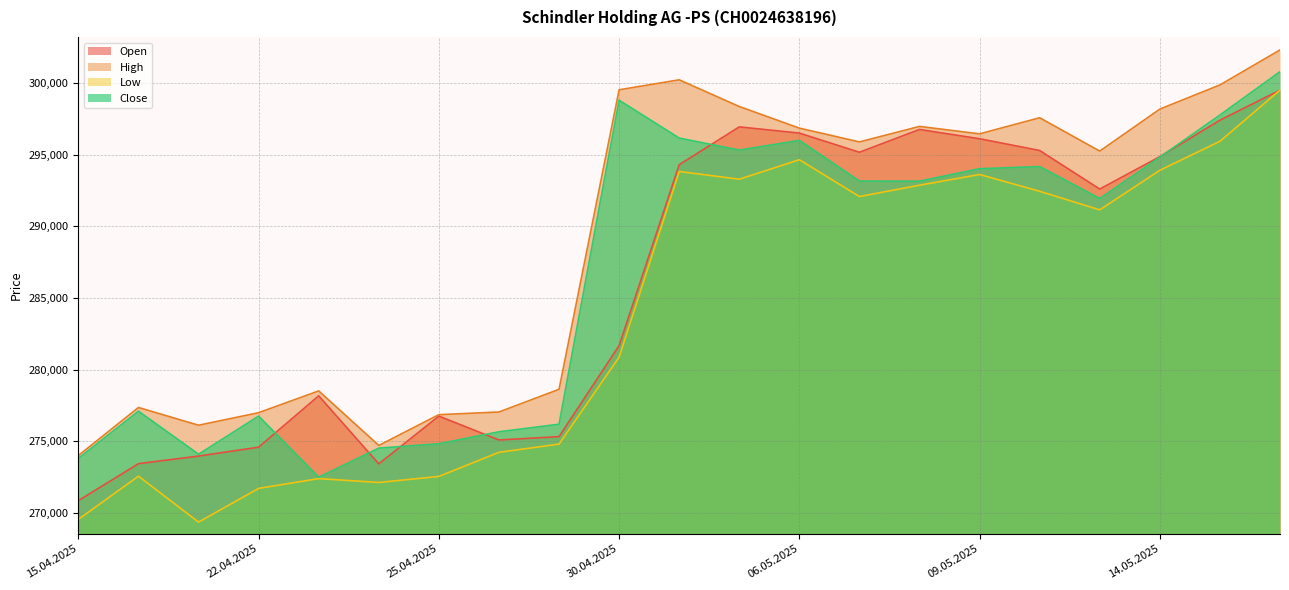

At which category does Close reach its first local valley?

17.04.2025